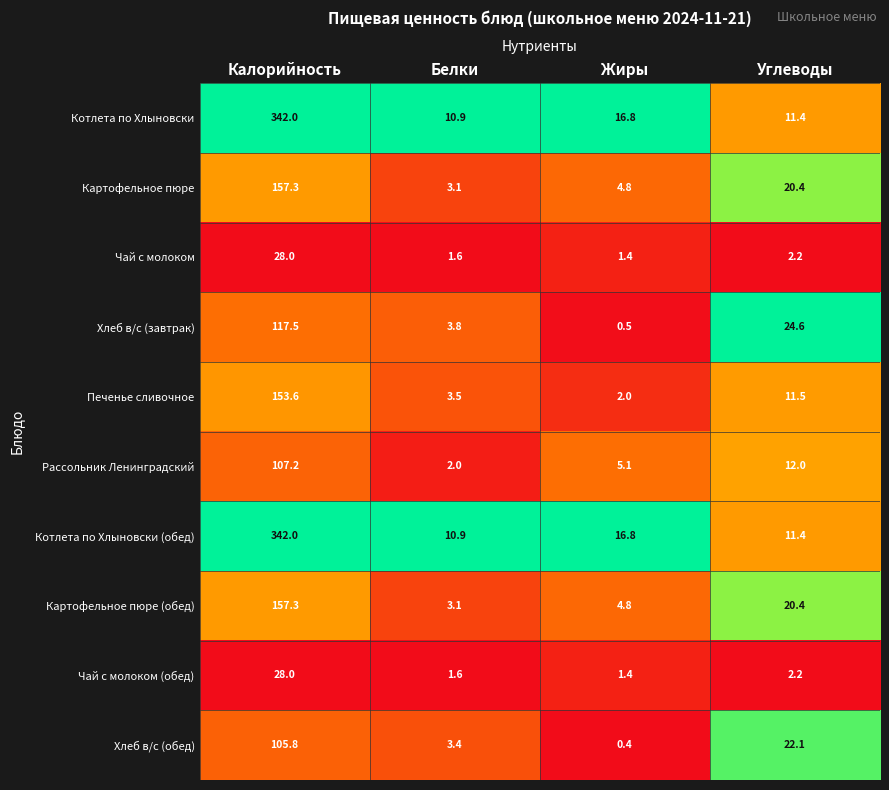

The value of Хлеб в/с (обед) at Калорийность is 171.7. True or false?

False